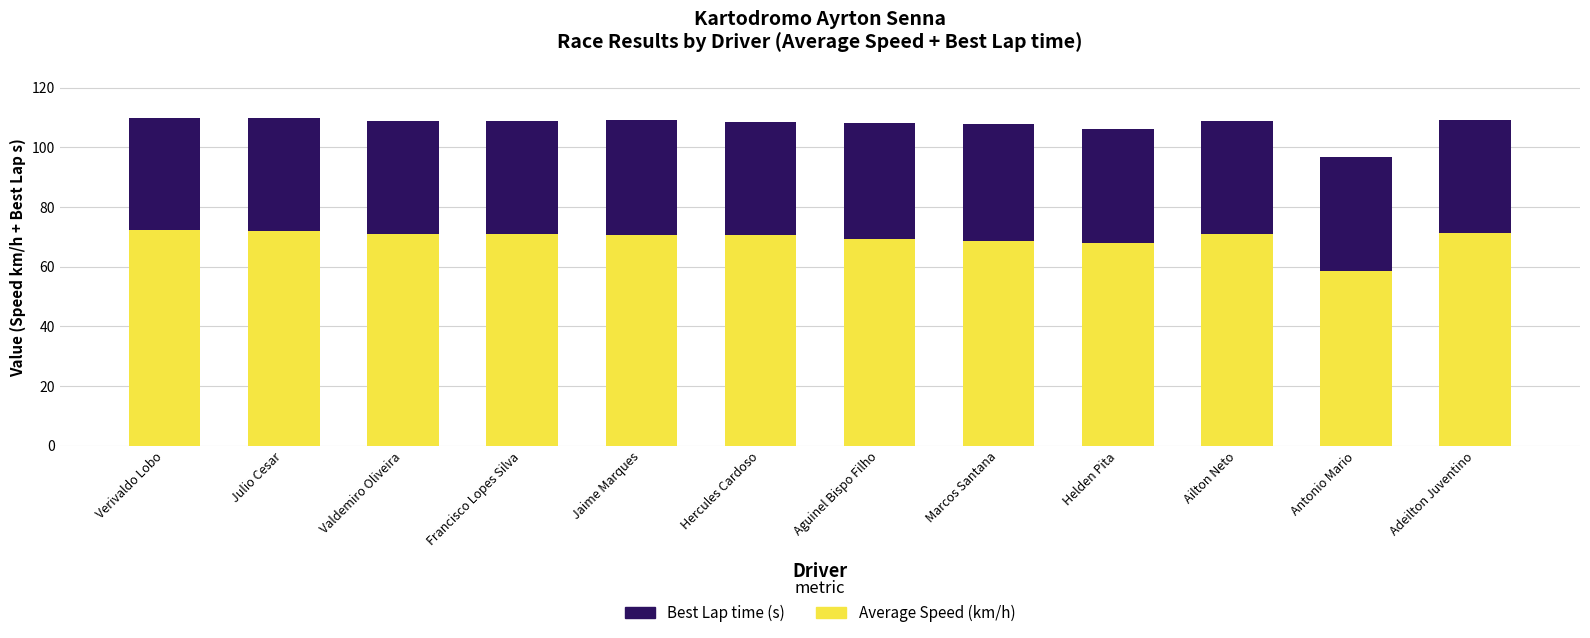

What is the total value across all series at Ailton Neto?

108.9